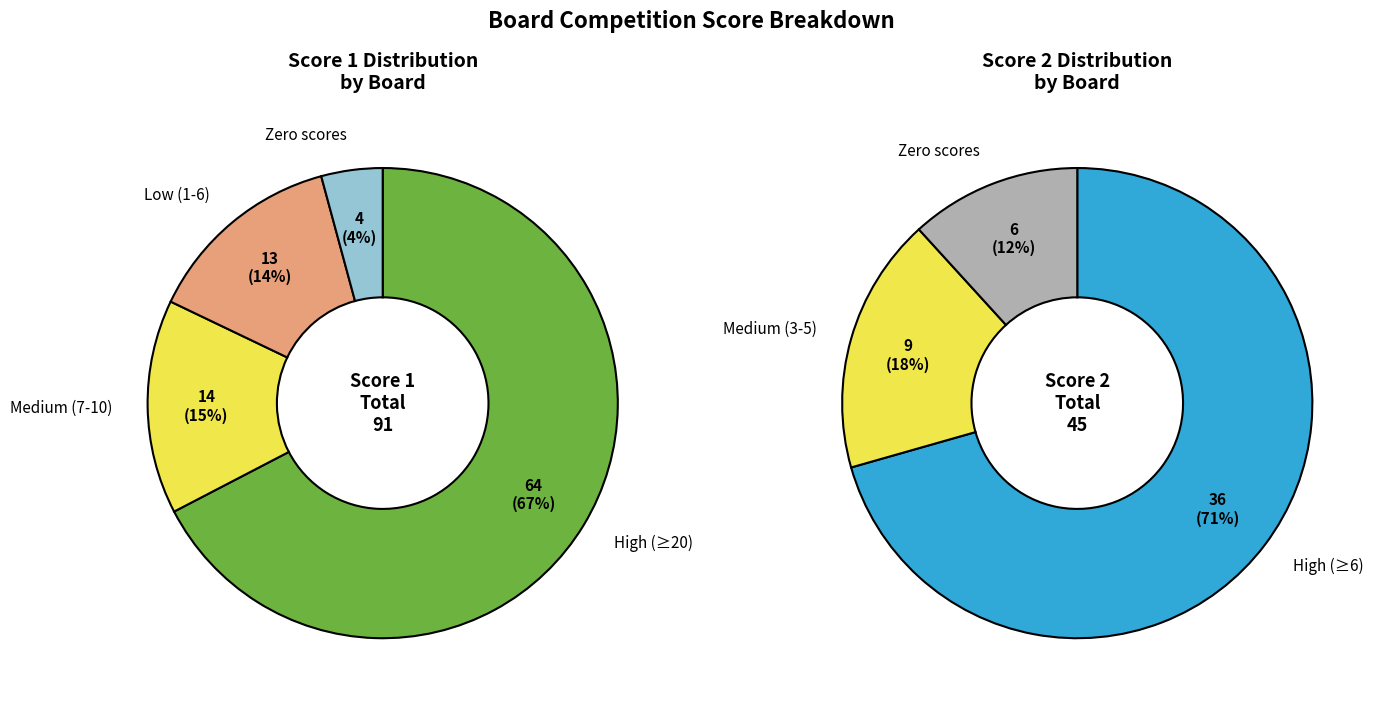

The Kolenc Rapoc Oskar slice represents 1% of the pie. True or false?

False